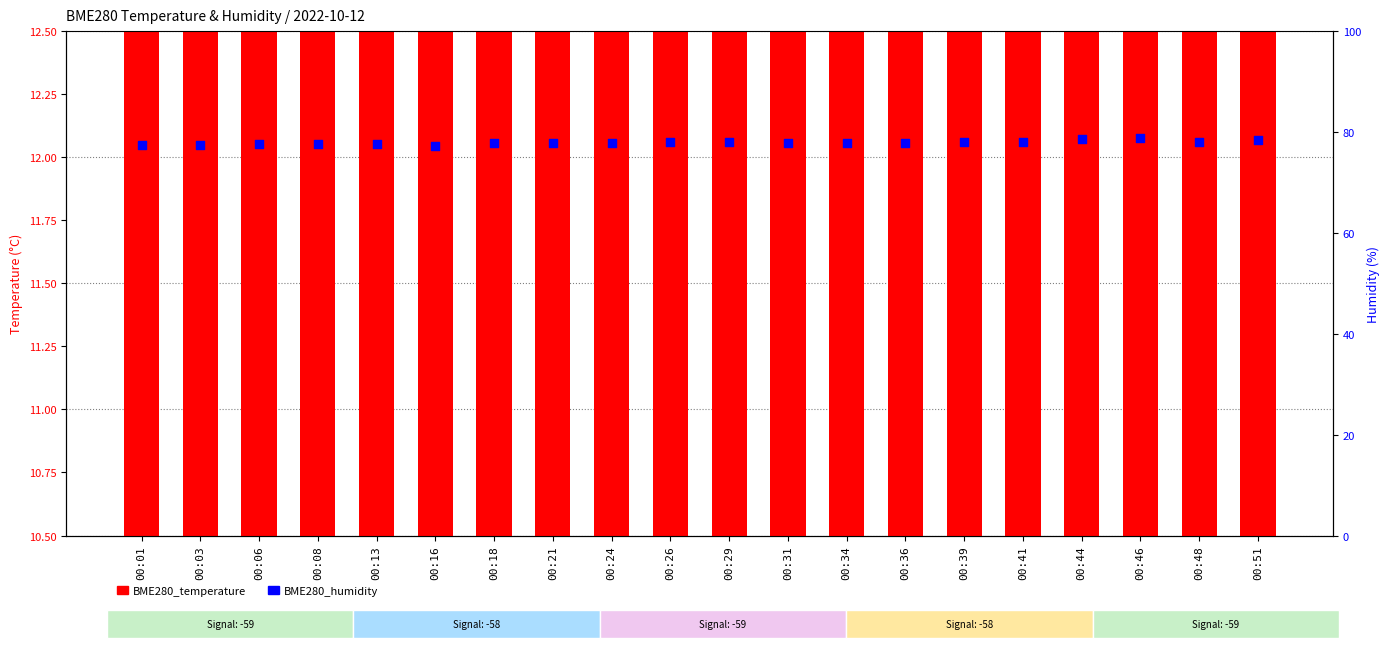

What are all the series names shown in the legend?

BME280_temperature, BME280_humidity